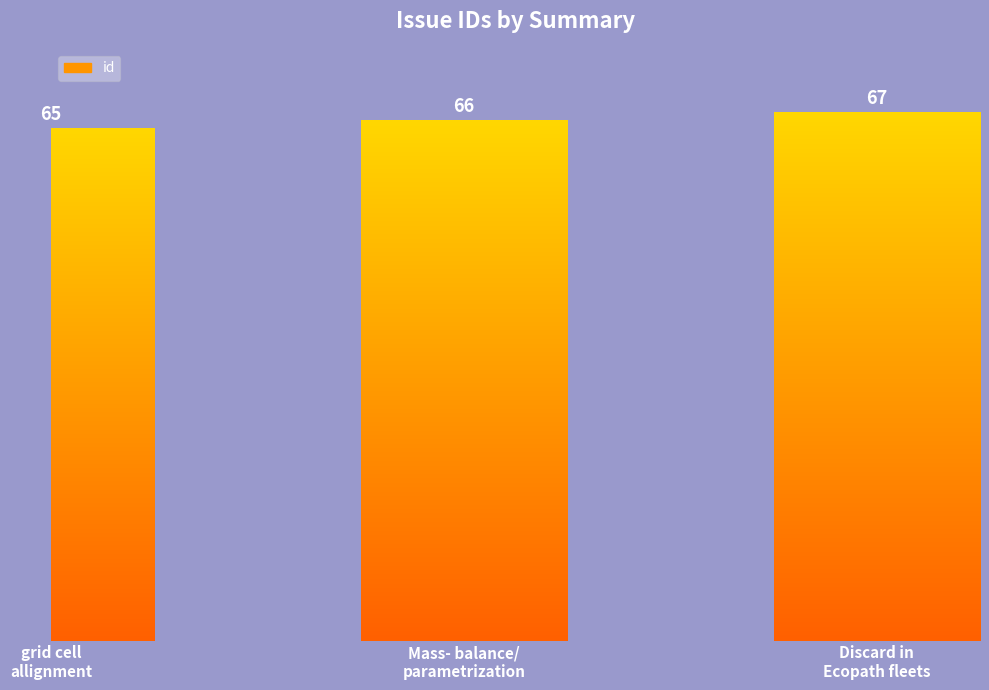

What is the change in value from Mass- balance/
parametrization to Discard in
Ecopath fleets?

+1